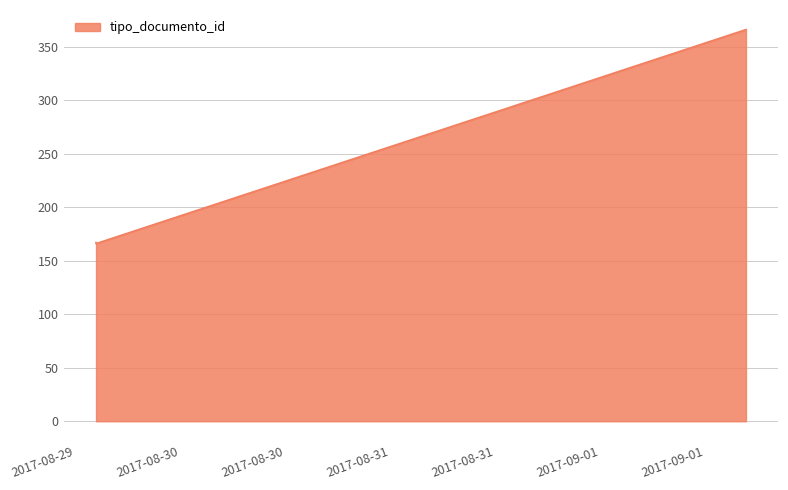

What is the smallest value displayed?

166